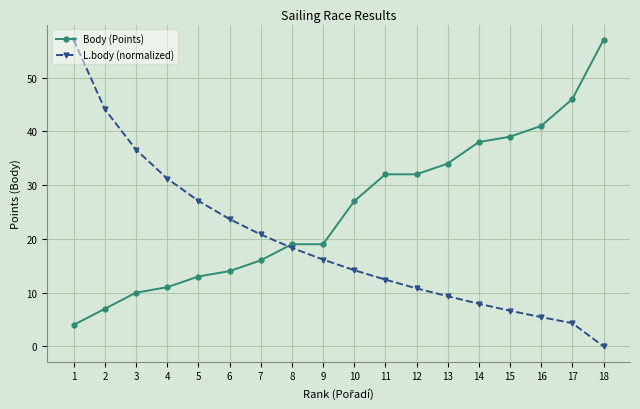

Reading left to right, extract all data points from this chart.

Body (Points): 1=4.0	2=7.0	3=10.0	4=11.0	5=13.0	6=14.0	7=16.0	8=19.0	9=19.0	10=27.0	11=32.0	12=32.0	13=34.0	14=38.0	15=39.0	16=41.0	17=46.0	18=57.0
L.body (normalized): 1=57.0	2=44.1	3=36.6	4=31.2	5=27.1	6=23.7	7=20.8	8=18.3	9=16.1	10=14.2	11=12.4	12=10.8	13=9.3	14=7.9	15=6.6	16=5.4	17=4.3	18=0.0